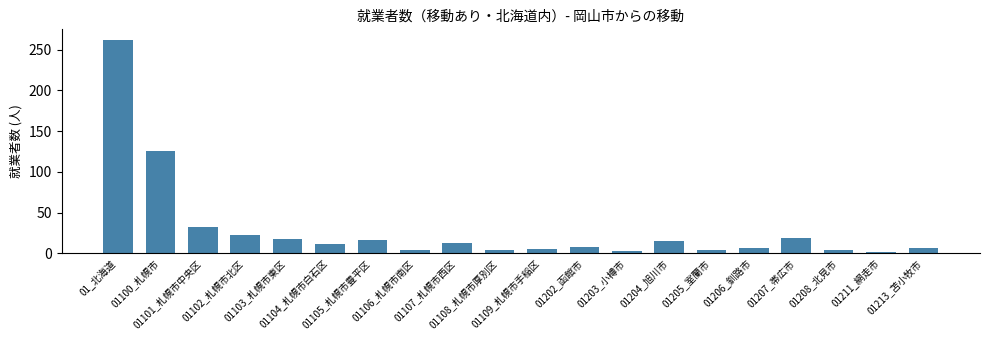

Count the number of categories in the chart.

20